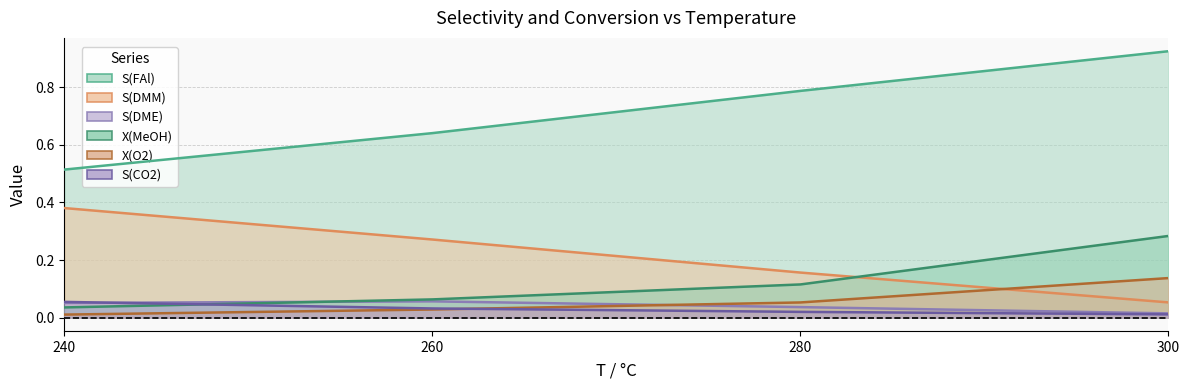

Is it true that S(FAl) equals 0.9 at 300?

True